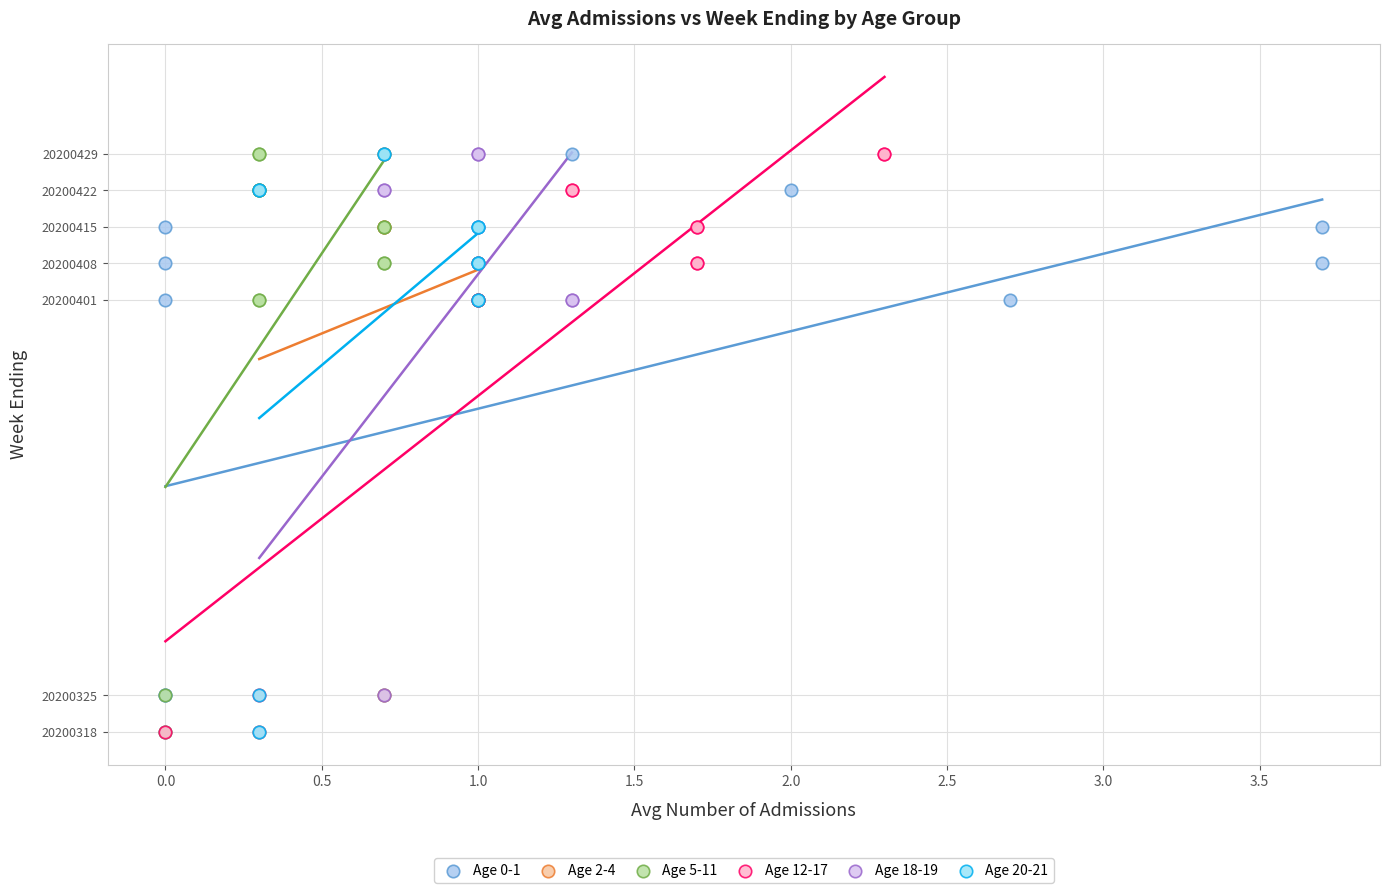

What are all the series names shown in the legend?

Age 0-1, Age 2-4, Age 5-11, Age 12-17, Age 18-19, Age 20-21